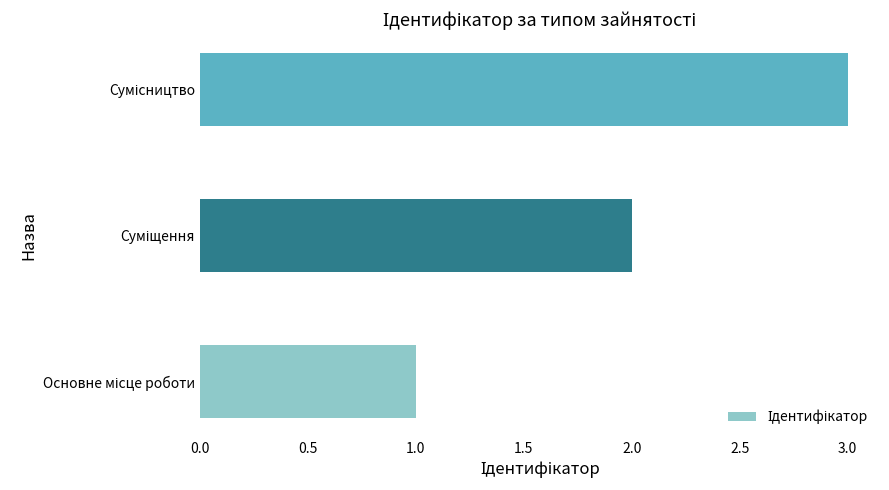

What is the sum of all values?

6